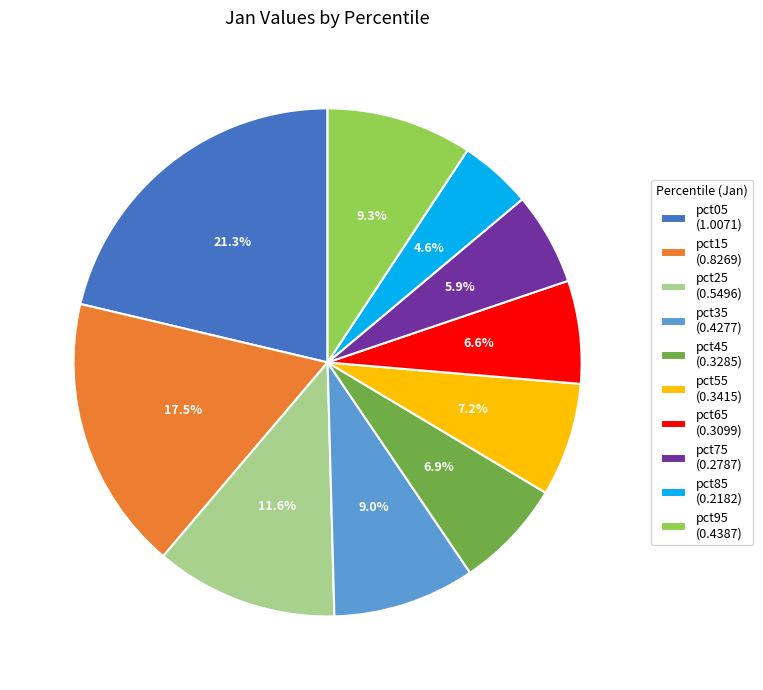

Which slice is the smallest?

pct85